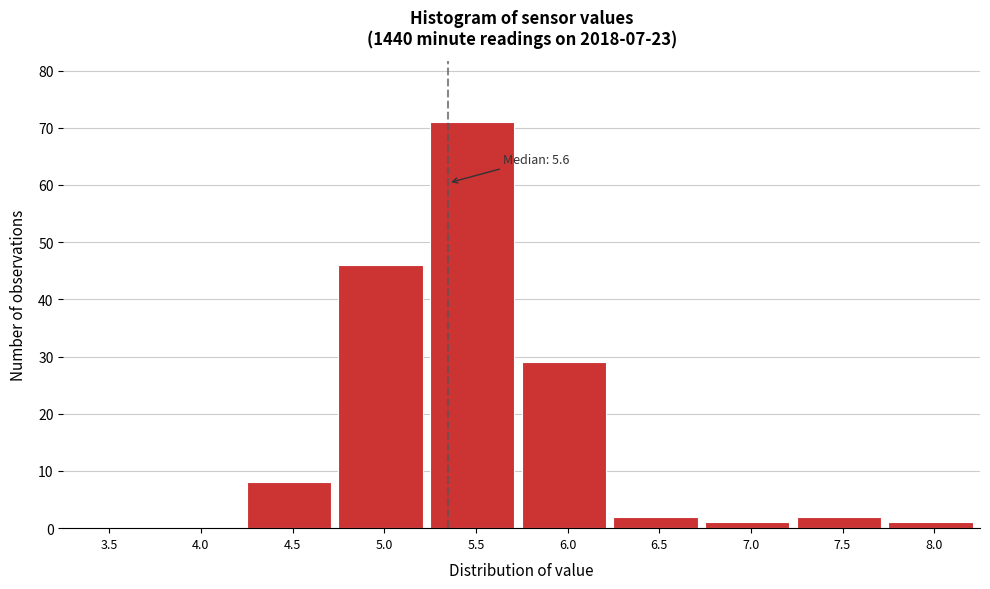

Reading right to left, transcribe all the data shown in this chart.

8.0=1	7.5=2	7.0=1	6.5=2	6.0=29	5.5=71	5.0=46	4.5=8	4.0=0	3.5=0